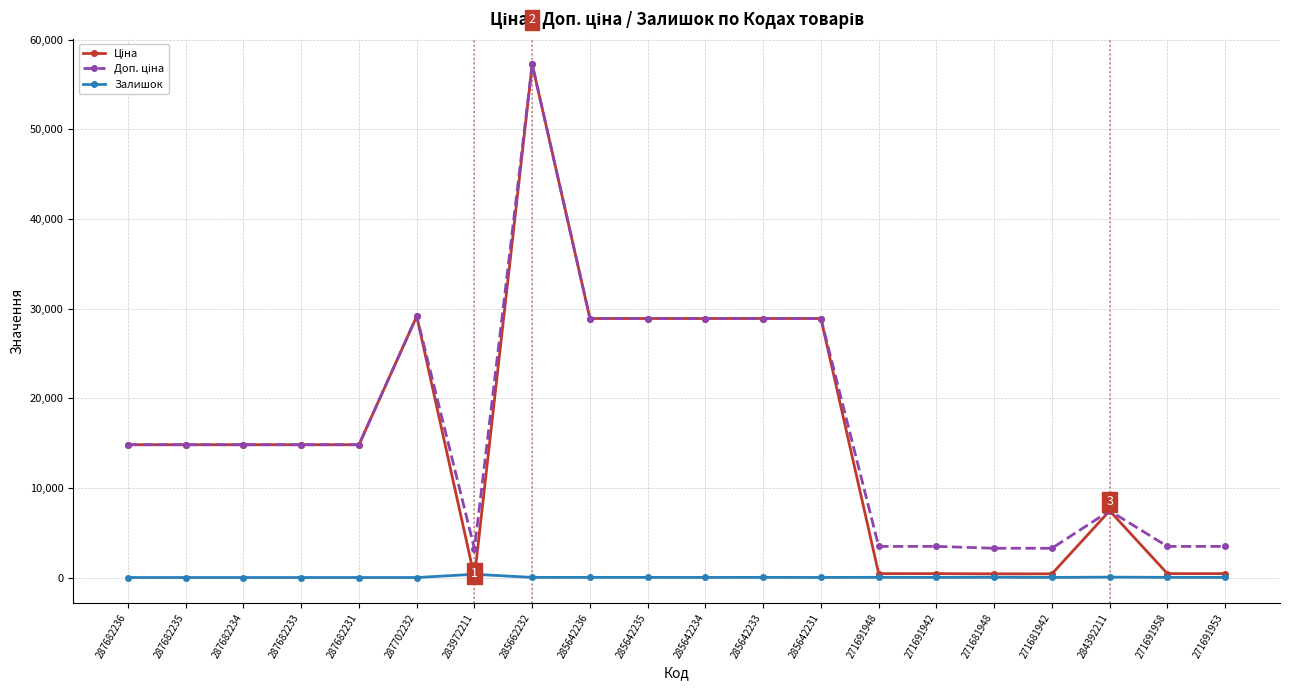

What is the greatest value displayed?

57258.0